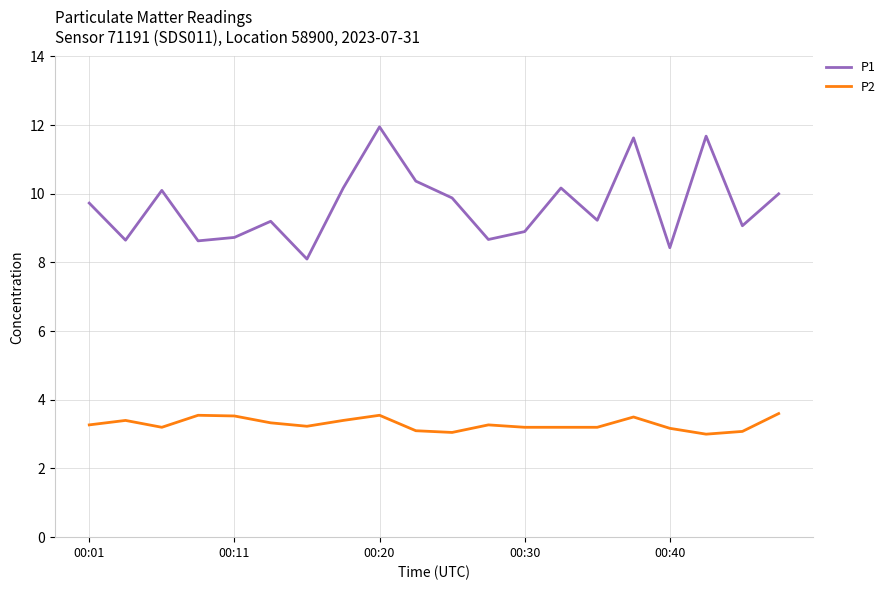

True or false: P1 and P2 intersect in this chart.

False